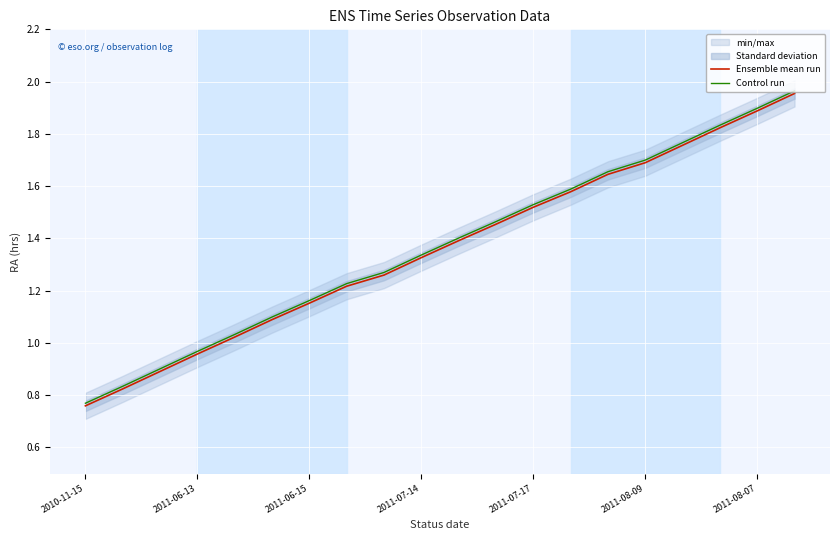

At which label does Ensemble mean run reach its minimum?

2010-11-15